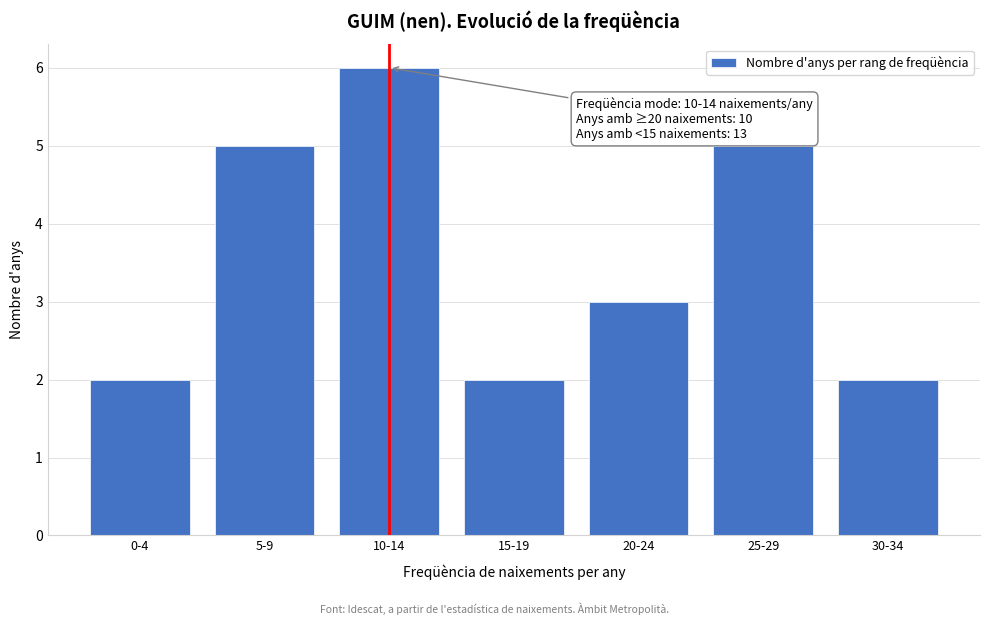

Reading left to right, list all the values displayed in this chart.

0-4=2	5-9=5	10-14=6	15-19=2	20-24=3	25-29=5	30-34=2